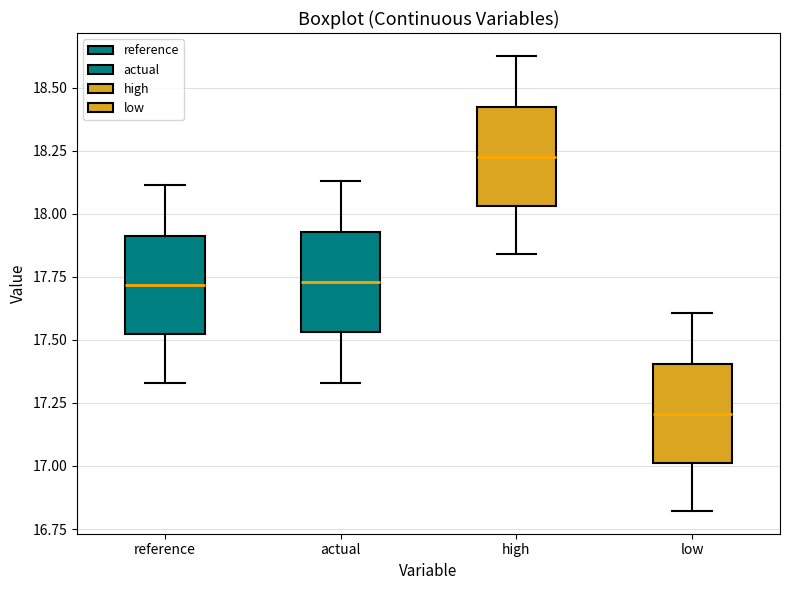

Where is the upper edge of the box for low on the y-axis? The values are not printed on the chart, so give them approximately, as read against the axis.

17.40